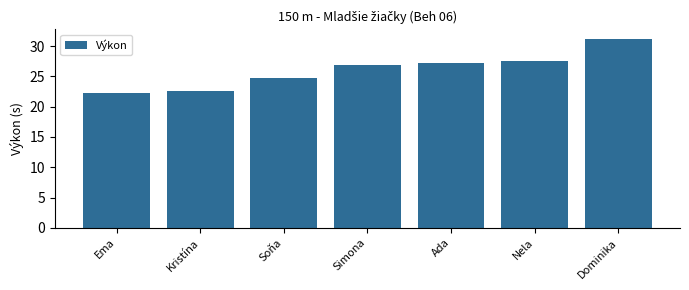

Reading left to right, what are all the values shown in this chart?

Ema=22.3	Kristína=22.6	Soňa=24.7	Simona=26.8	Ada=27.2	Nela=27.6	Dominika=31.2